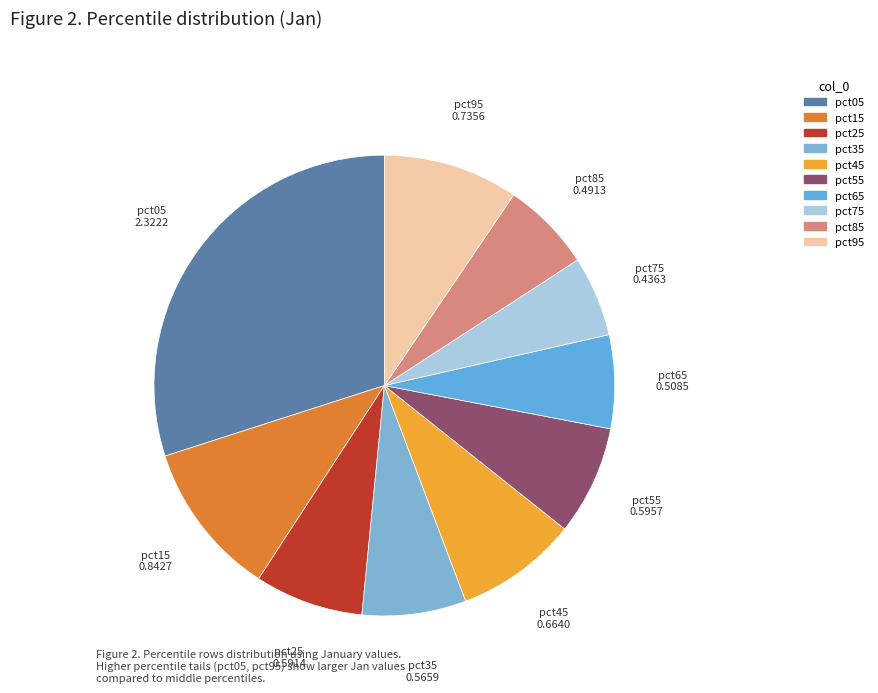

What is the largest slice in the pie chart?

pct05